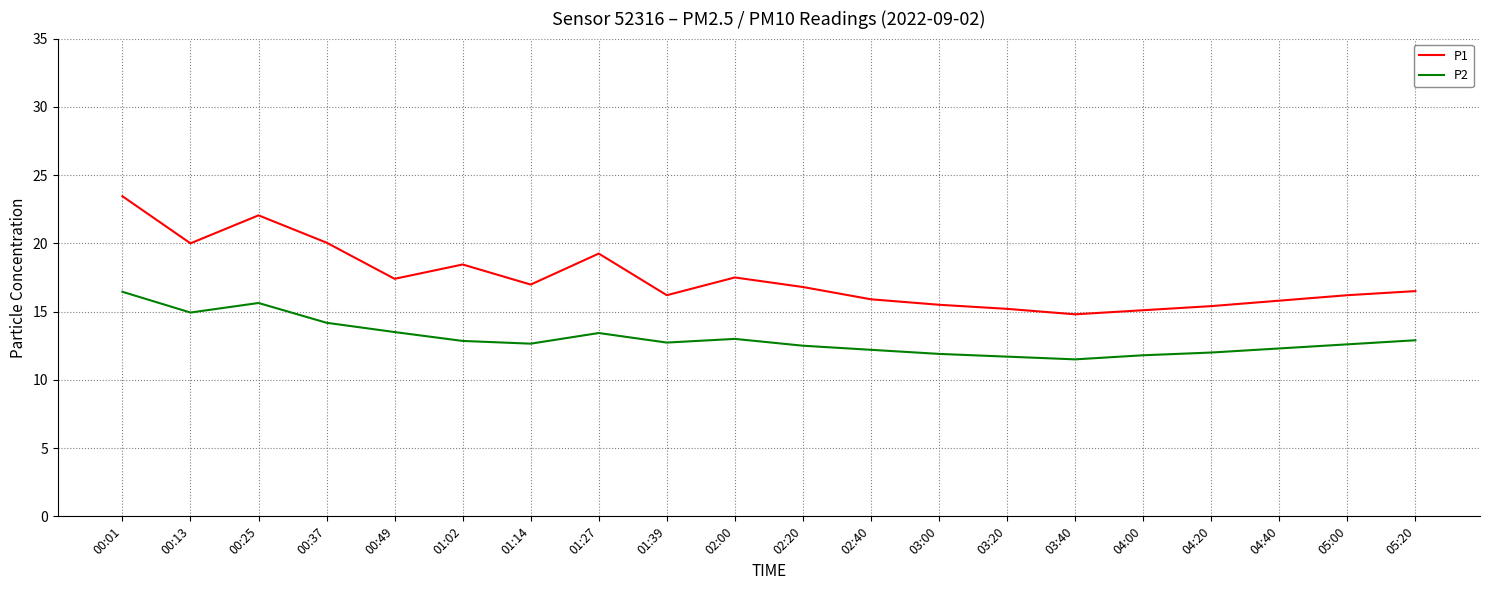

Between 00:01 and 04:00, which series saw the biggest shift?

P1